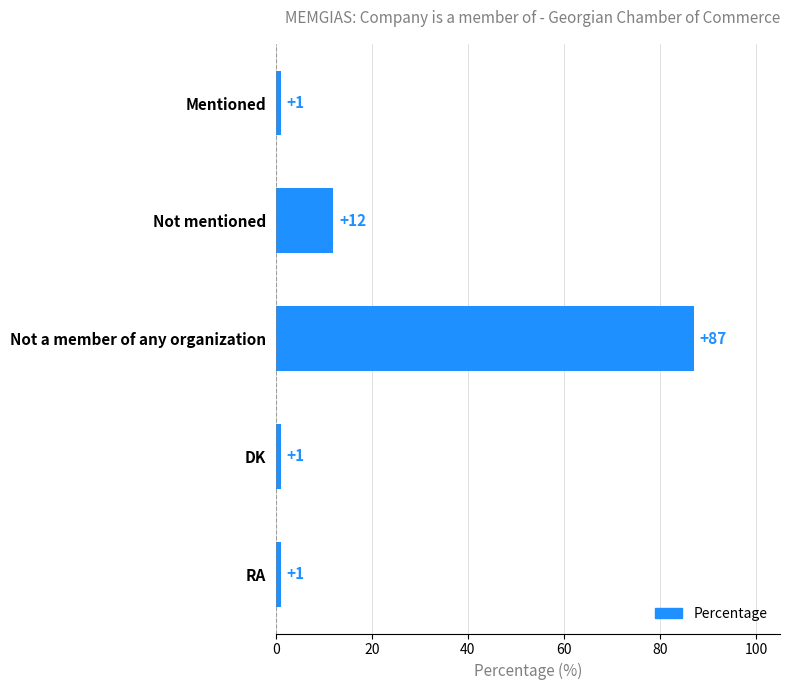

The value at Not mentioned is 12. True or false?

True